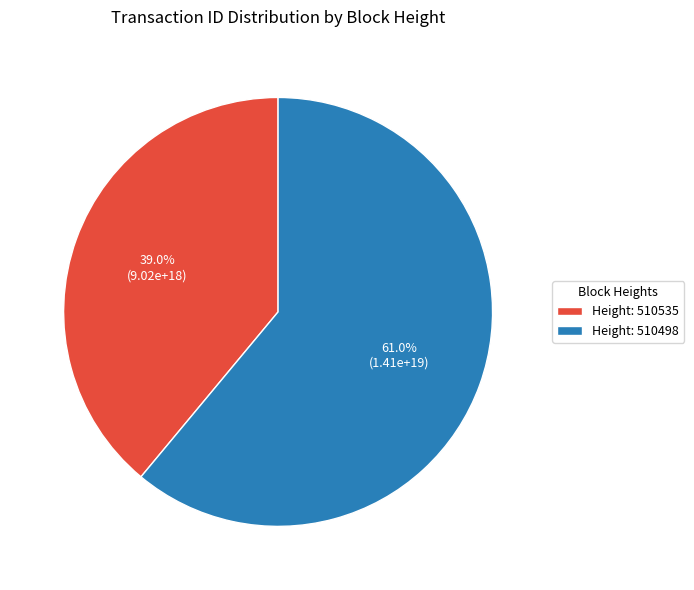

Is the sum of Height: 510498 and Height: 510535 greater than half?

Yes